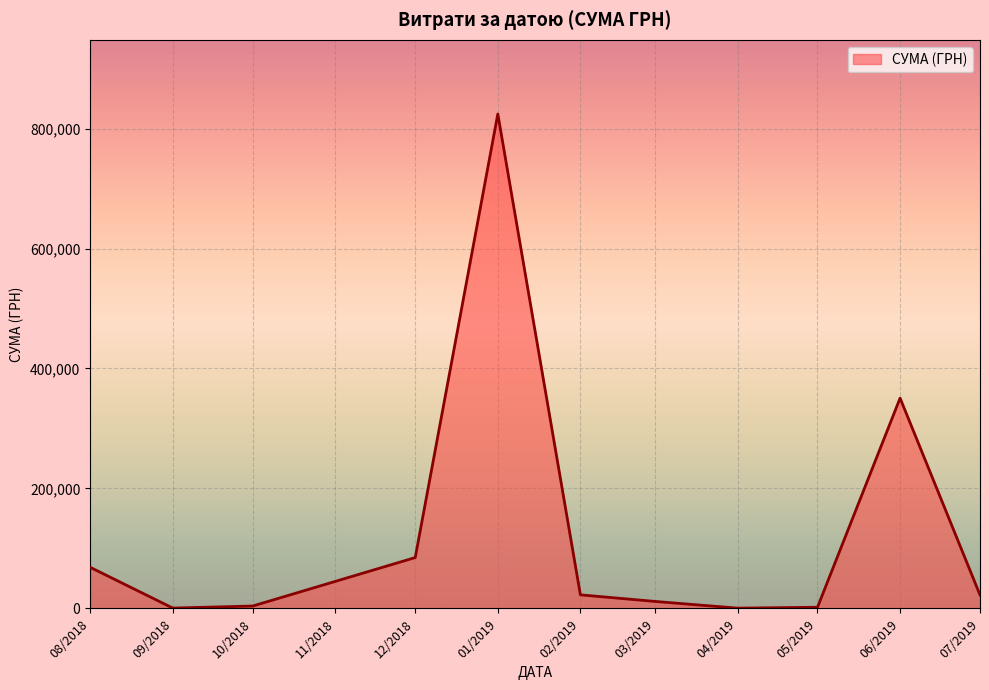

True or false: there are more than 0 points higher than both neighbors.

True